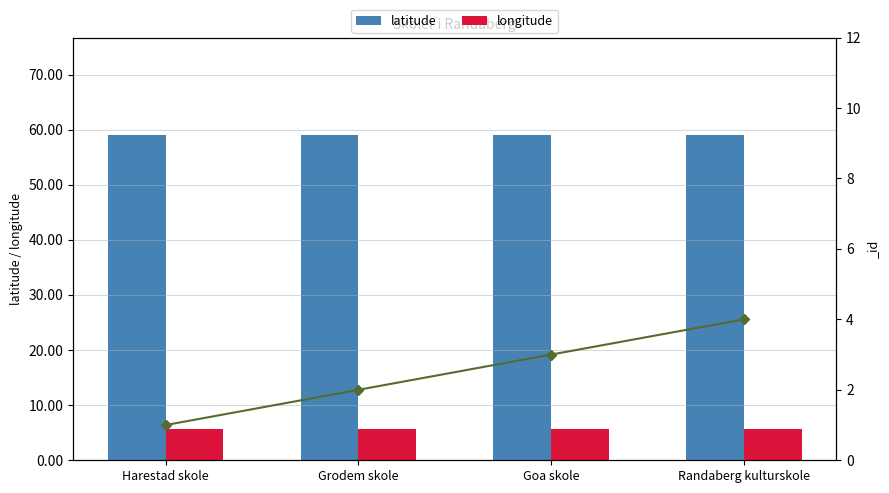

Does the chart contain stacked bars?

No